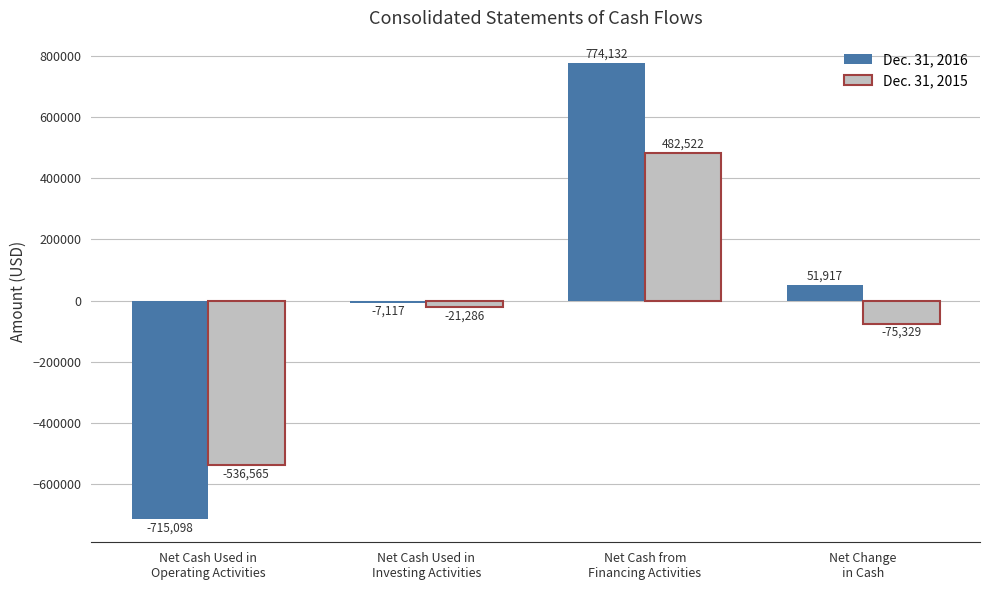

Which category has the highest value in the Dec. 31, 2015 series?

Net Cash from
Financing Activities